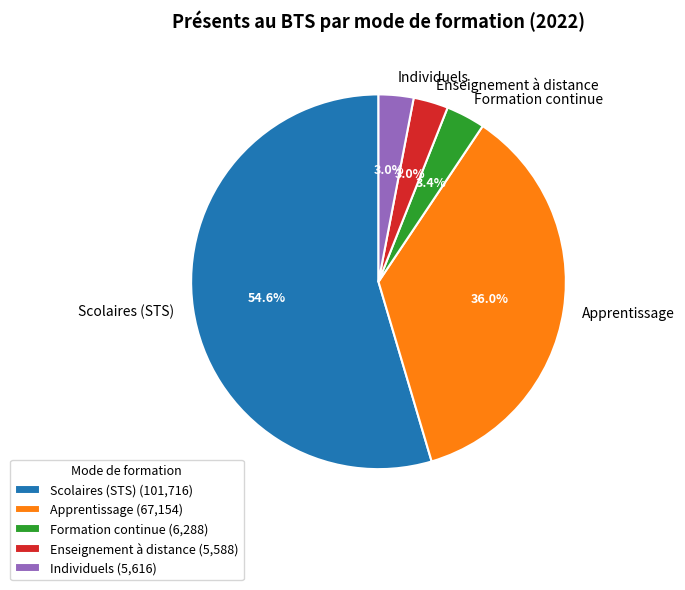

To the nearest percent, what is the difference between the largest and smallest slice percentages?

52%